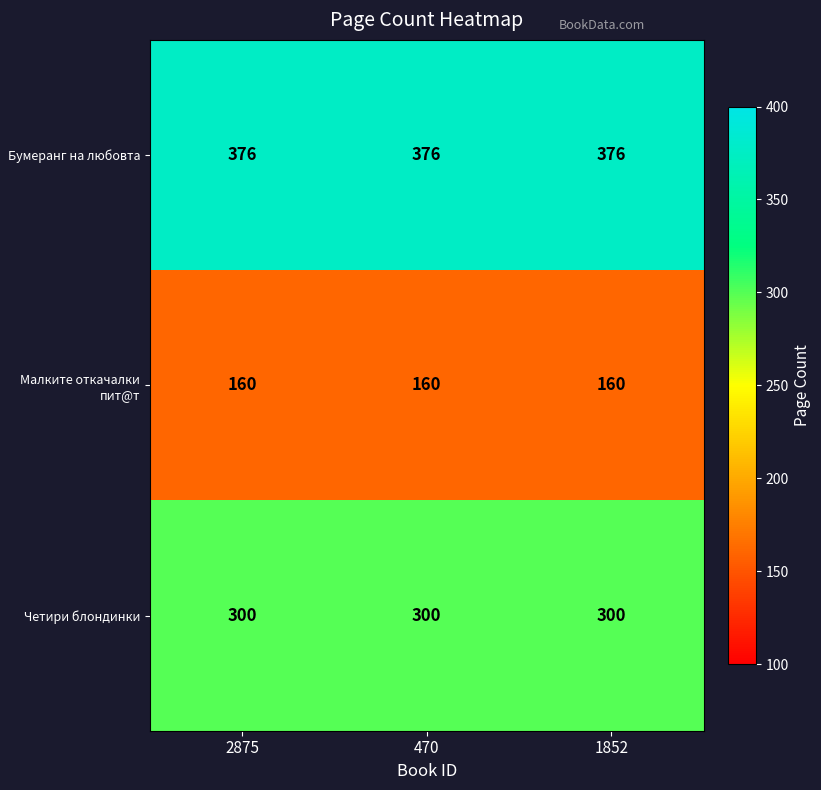

At how many categories does at least one series exceed 336?

3